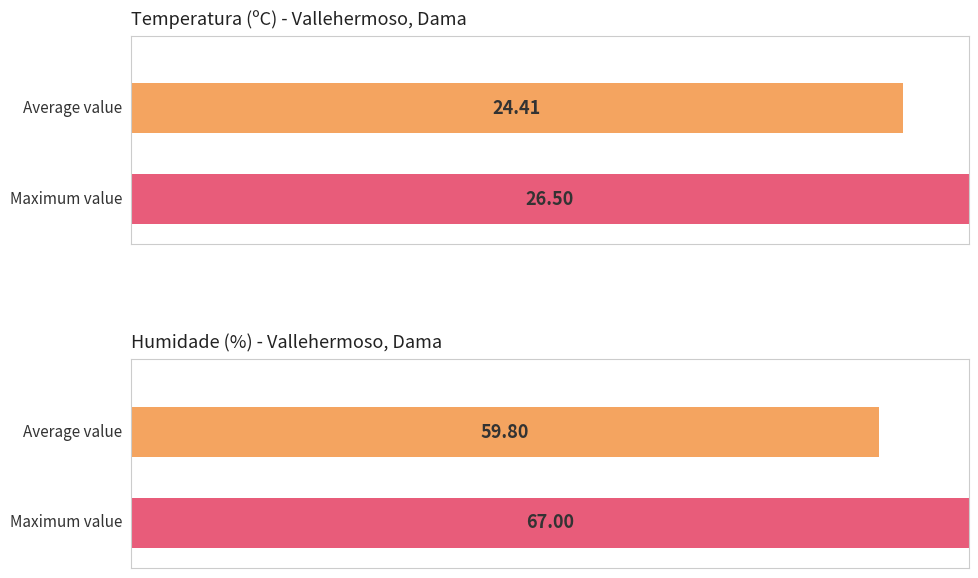

Is the value of Temperatura (ºC) at 12:00 greater than the value of Humidade (%) at 17:00?

No